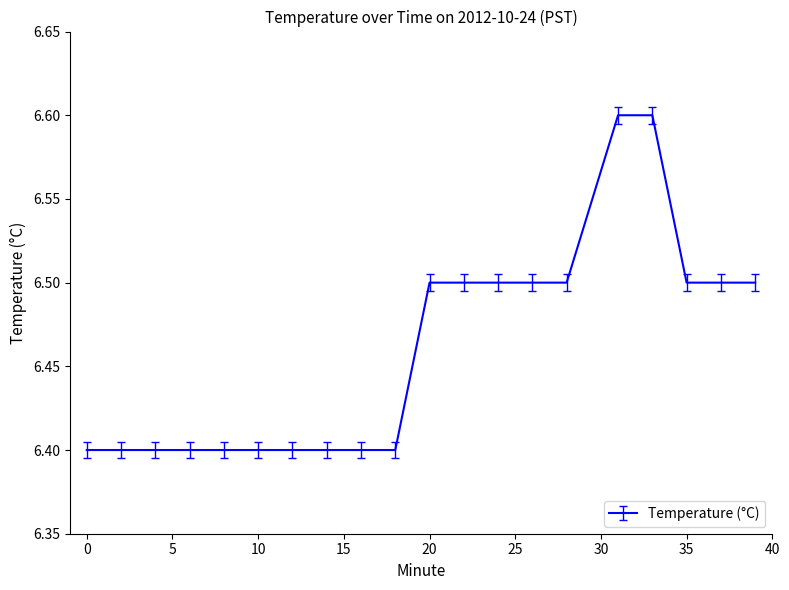

How many values are between 6 and 7?

20